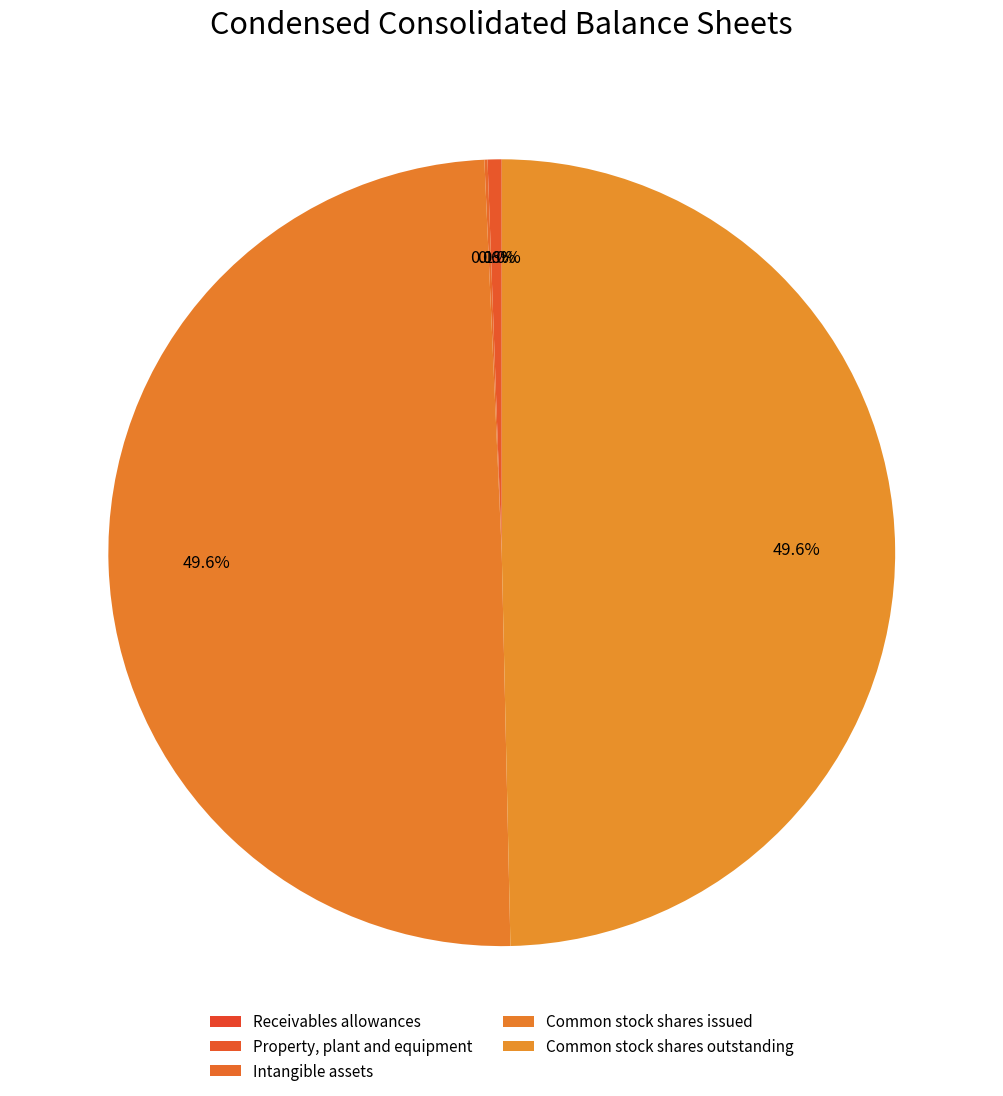

How many slices are in this pie chart?

5